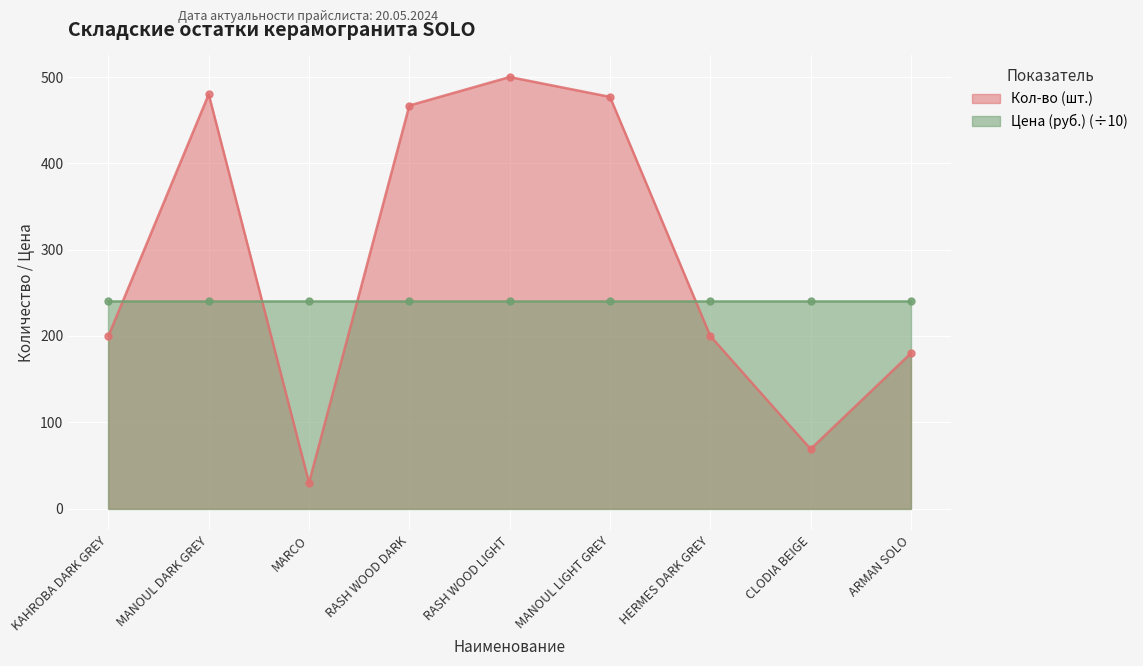

Between CLODIA BEIGE and MANOUL LIGHT GREY, which is larger?

MANOUL LIGHT GREY